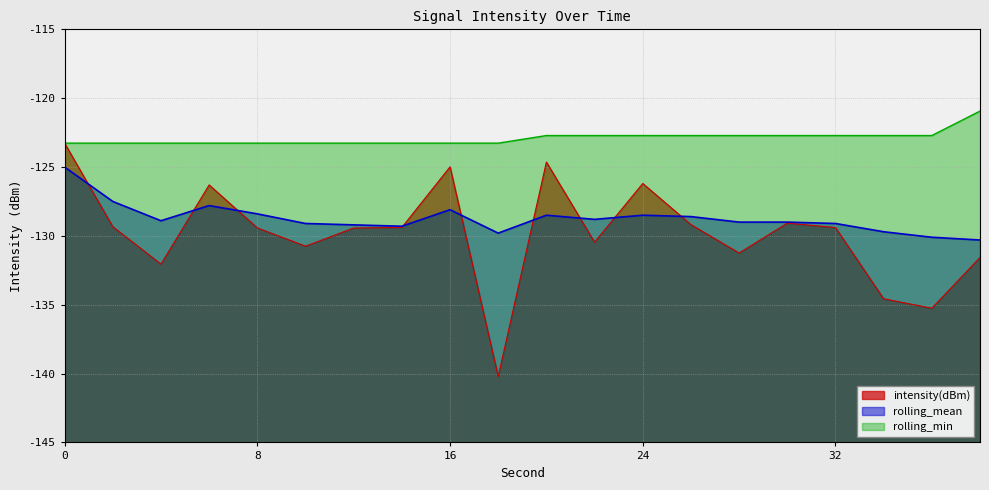

Rank the series by their average value, from lowest to highest.

intensity(dBm), rolling_mean, rolling_min